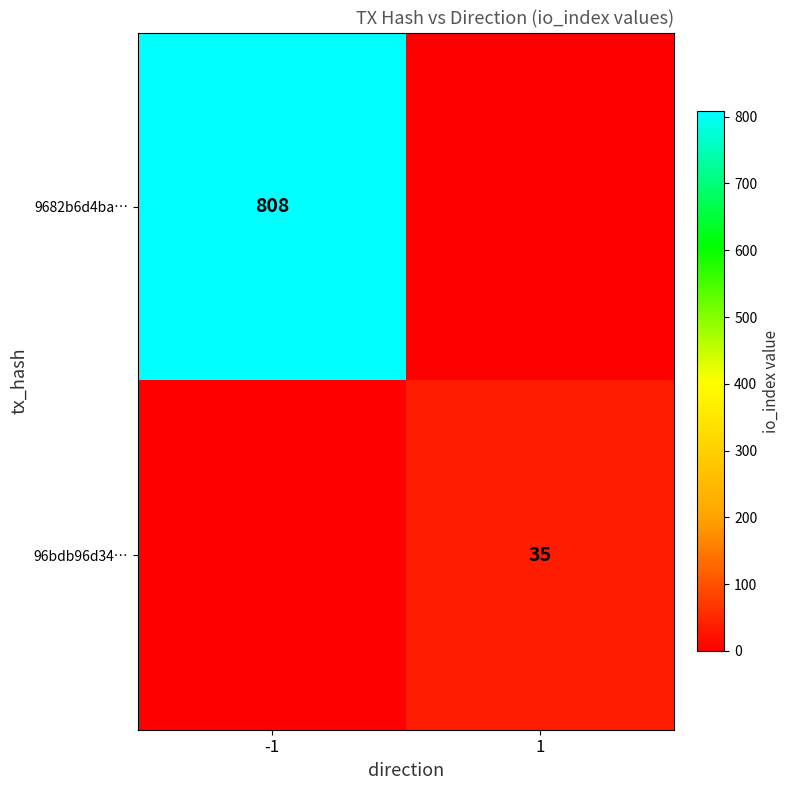

The value of 96bdb96d34… at 1 is 35. True or false?

True